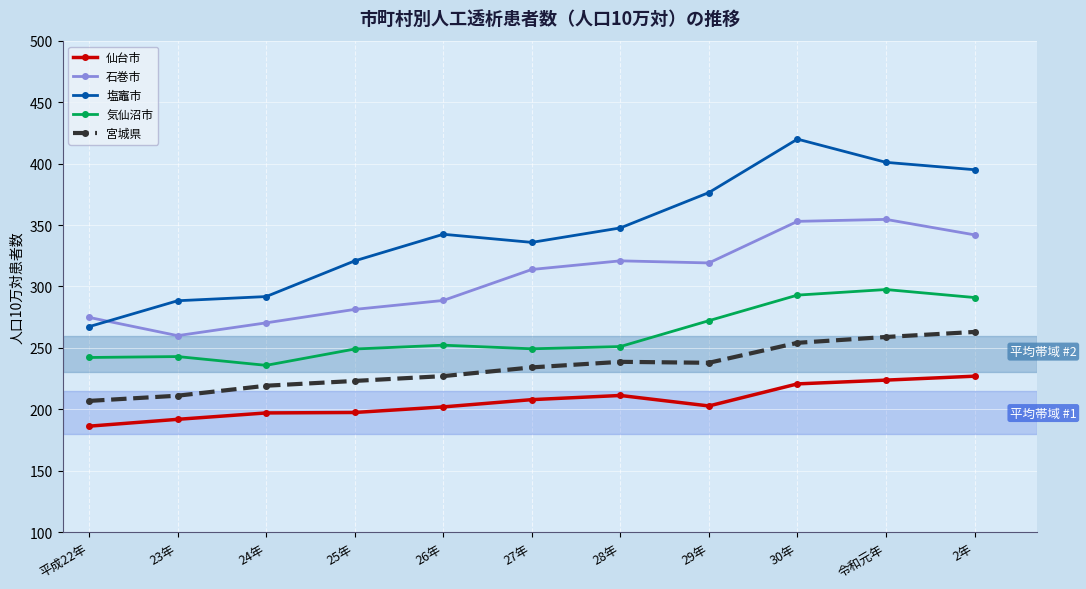

The 宮城県 series shows 219.2 at 24年. True or false?

True